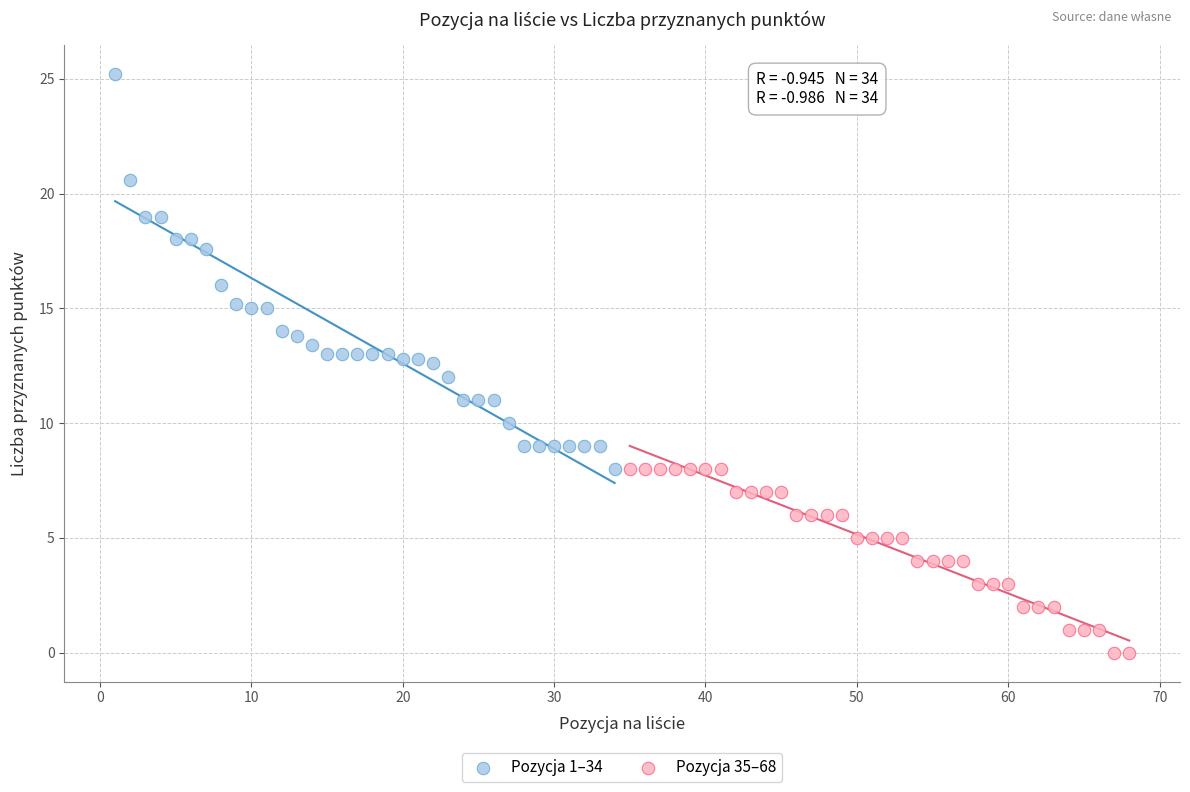

Which series reaches the minimum Y coordinate?

Pozycja 35–68